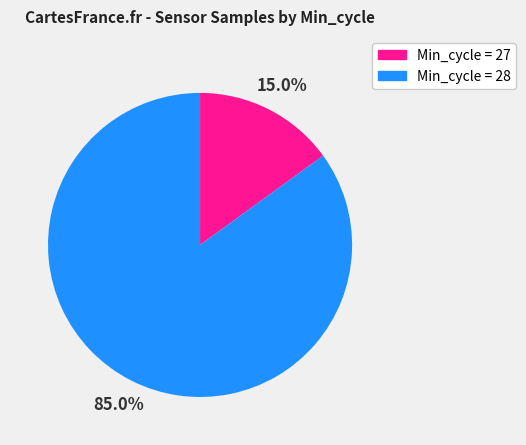

What is the ratio of the value at Min_cycle = 28 to the value at Min_cycle = 27?

5.7